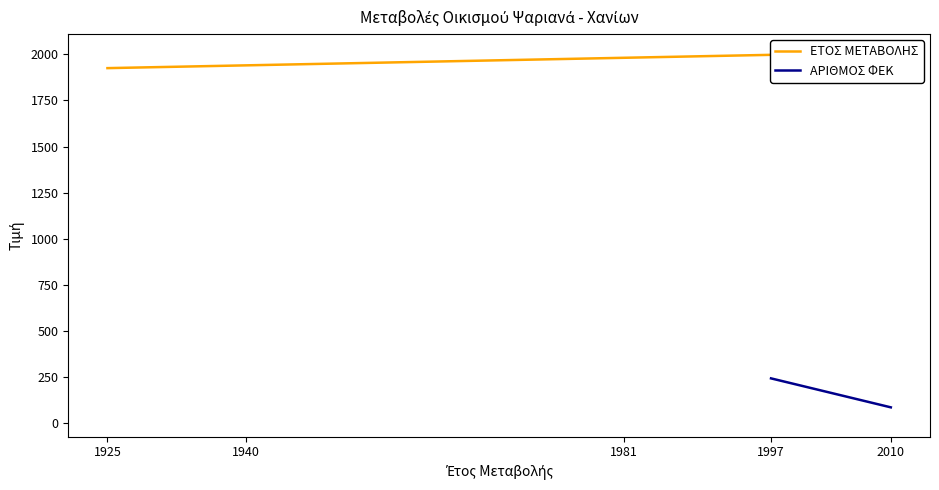

Where is ΑΡΙΘΜΟΣ ΦΕΚ nearest to the value 135?

2010